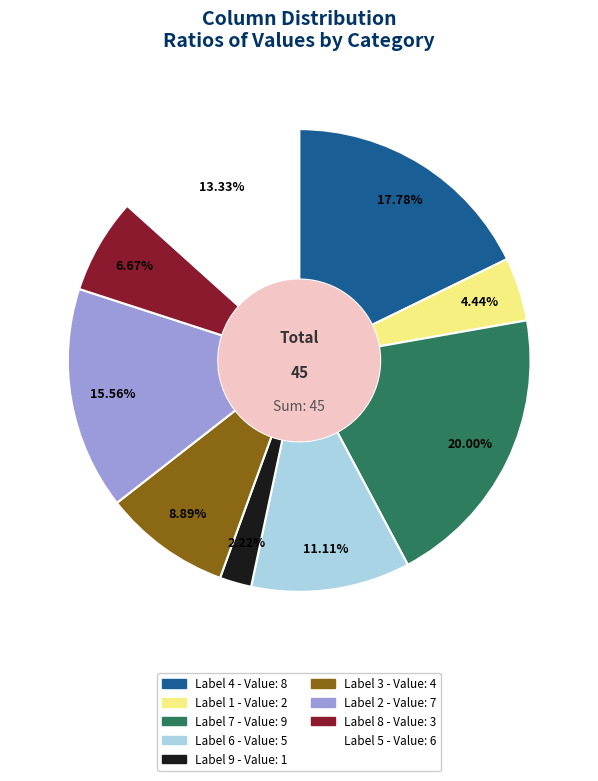

Is there a majority slice in this chart?

No